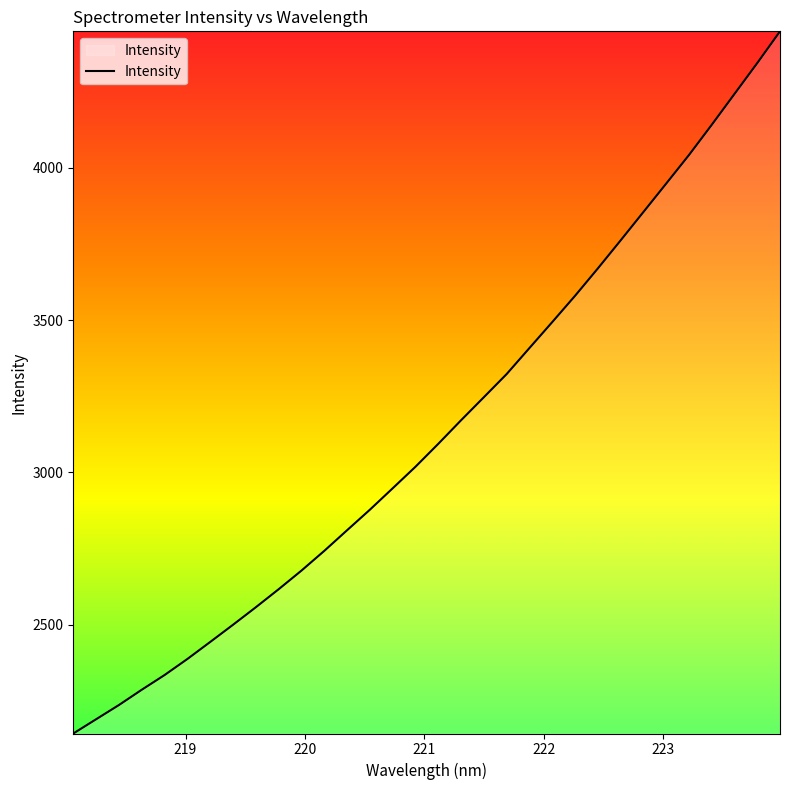

What is the greatest value displayed?

4447.4